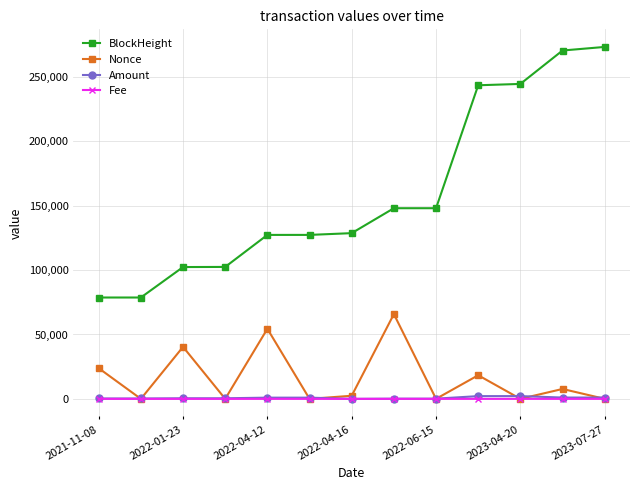

How many series are shown in this chart?

4